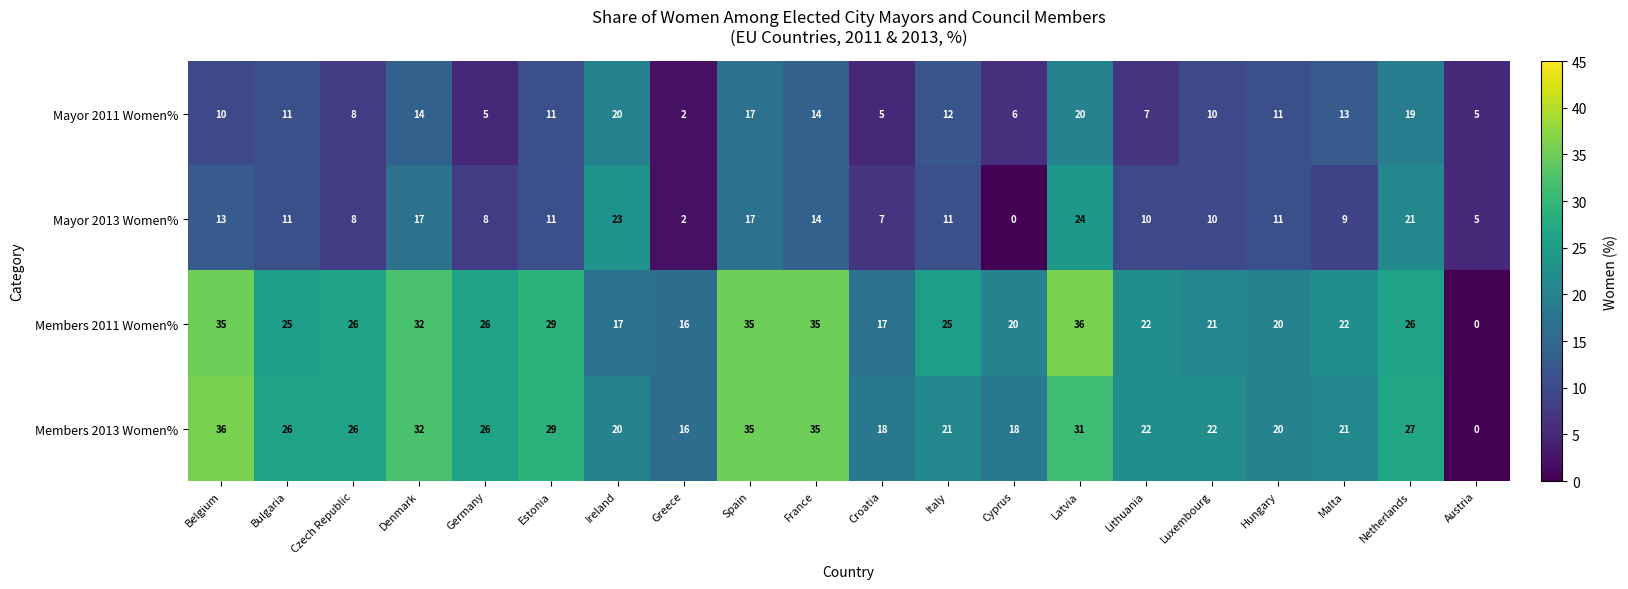

Is the value of Mayor 2011 Women% at Ireland greater than the value of Members 2011 Women% at Luxembourg?

No